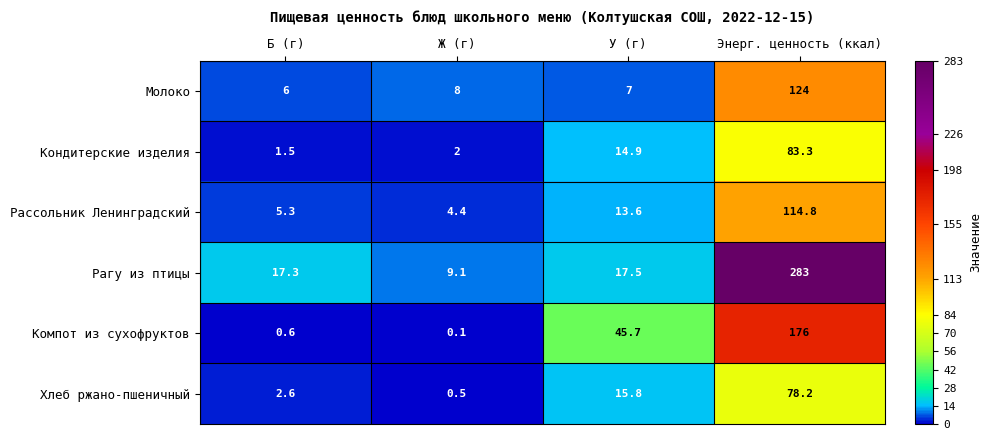

Which series changed the most between Б (г) and Энерг. ценность (ккал)?

Рагу из птицы